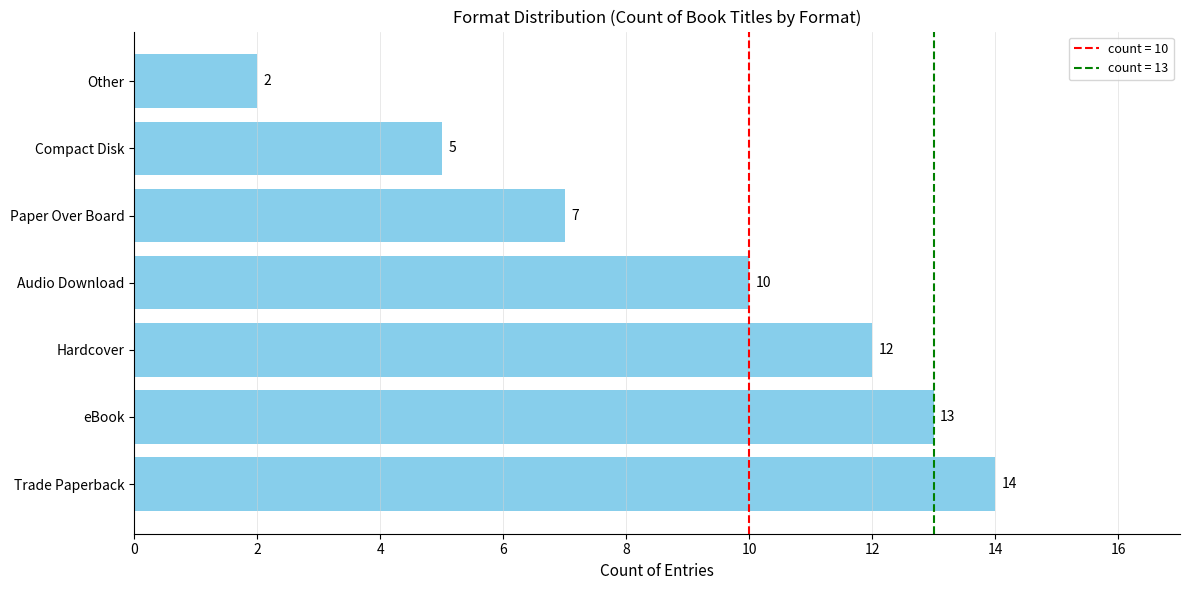

At which label is the value closest to 8?

Paper Over Board